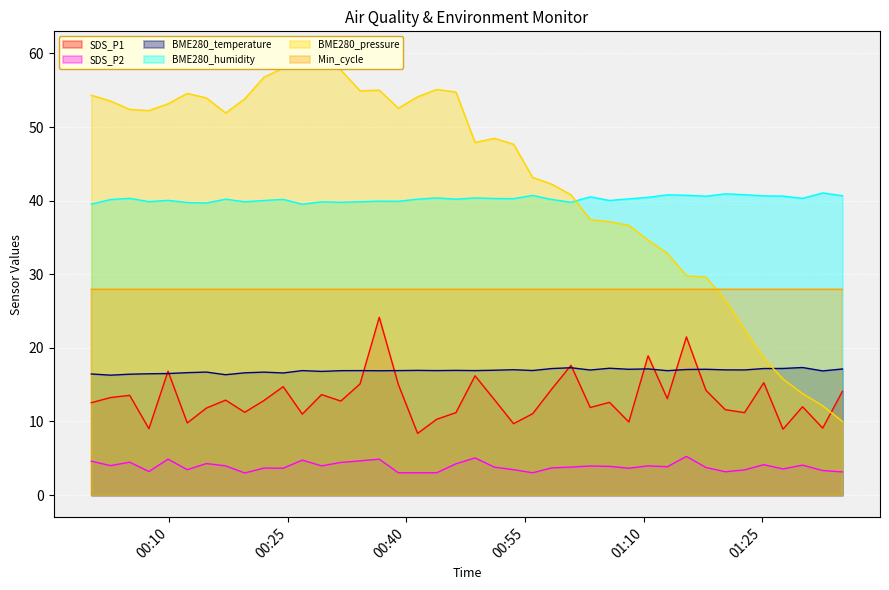

Read the BME280_pressure_scaled value at 2020/12/13 00:51:07.

48.5